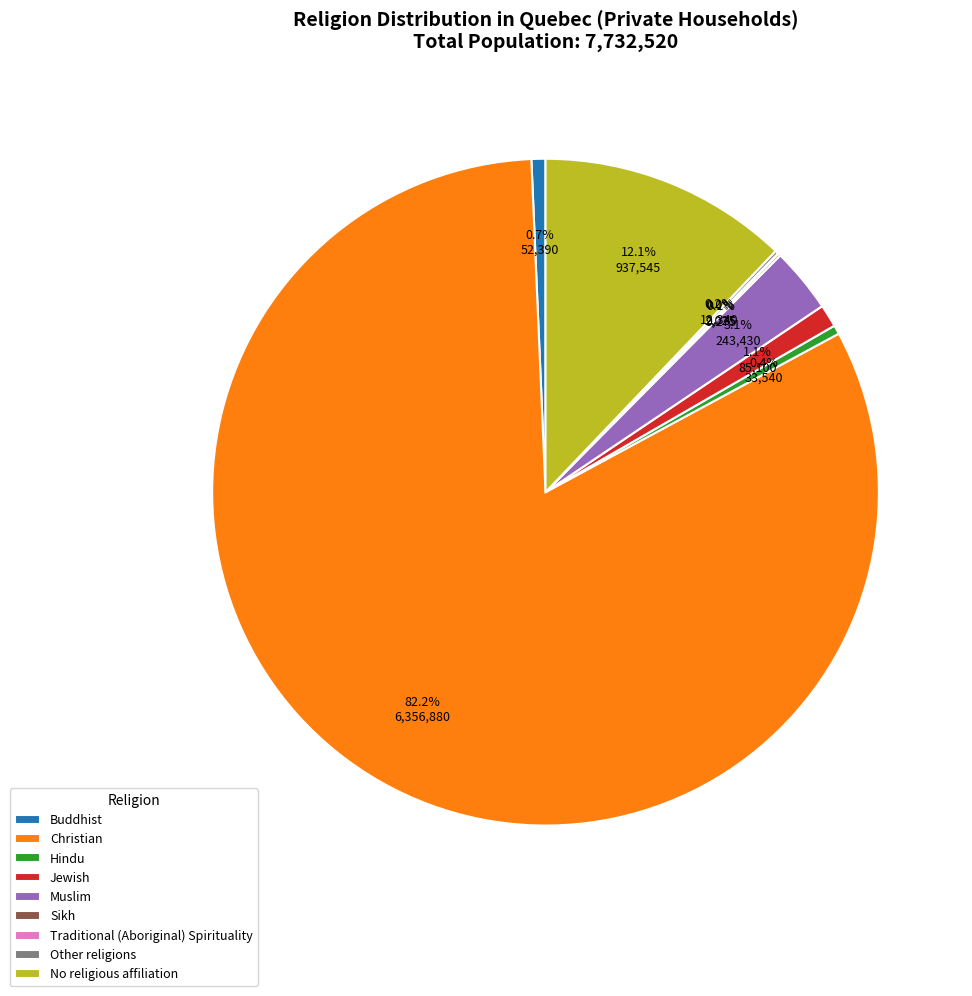

What is the largest slice in the pie chart?

Christian